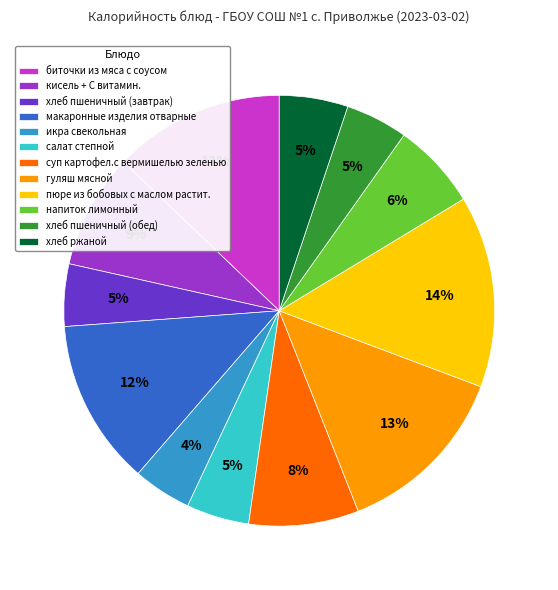

Do хлеб пшеничный (обед) and биточки из мяса с соусом together represent more than half of the pie?

No